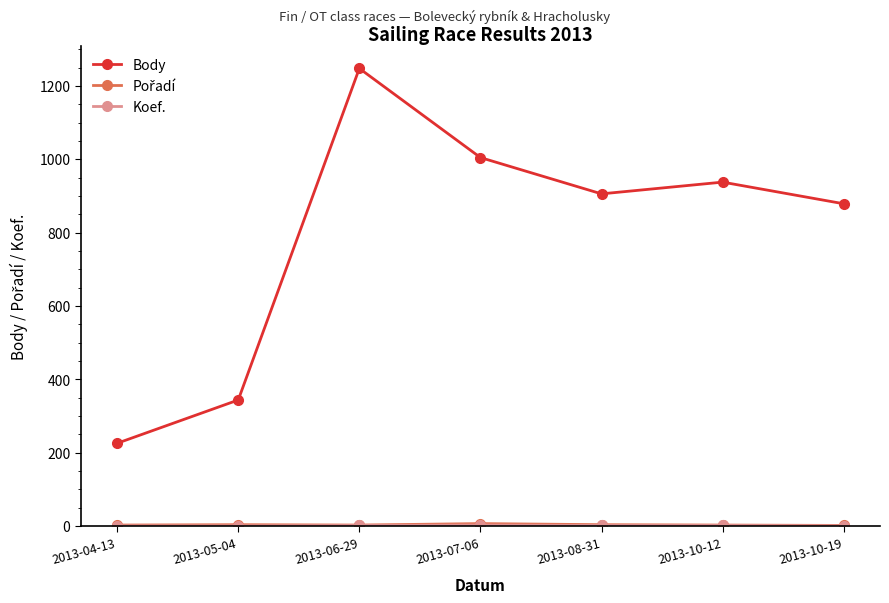

What is the label of the 1st point from the left?

2013-04-13